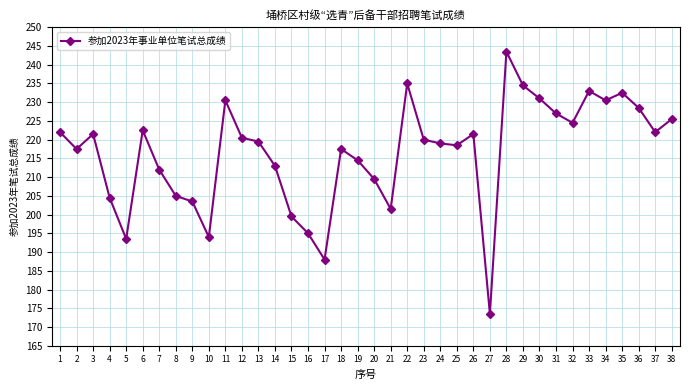

Is it true that the value at 2 is 361.9?

False